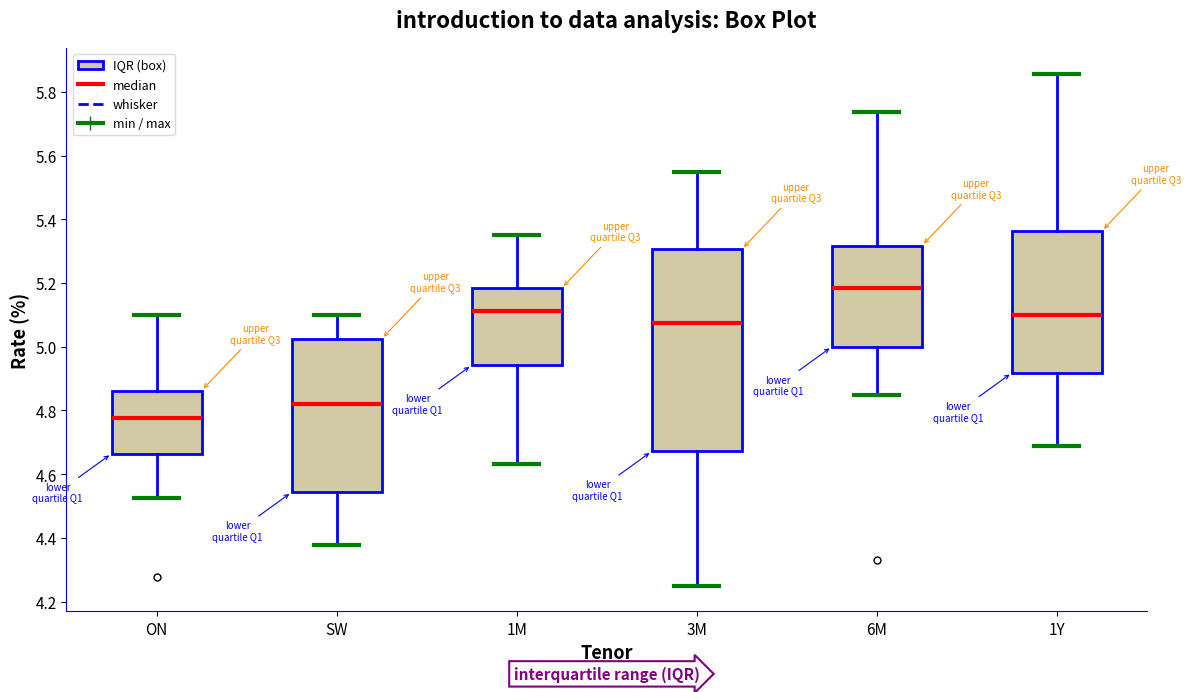

Where does the upper whisker of the box for 3M end on the y-axis? The values are not printed on the chart, so give them approximately, as read against the axis.

5.54